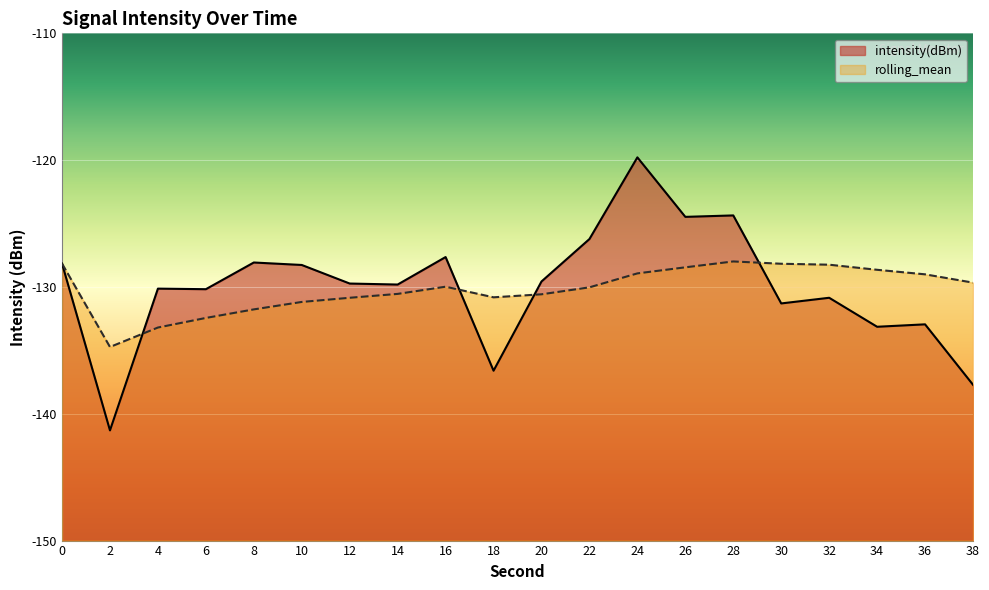

What is the value of the rolling_mean point at the 10th from the left?

-130.8